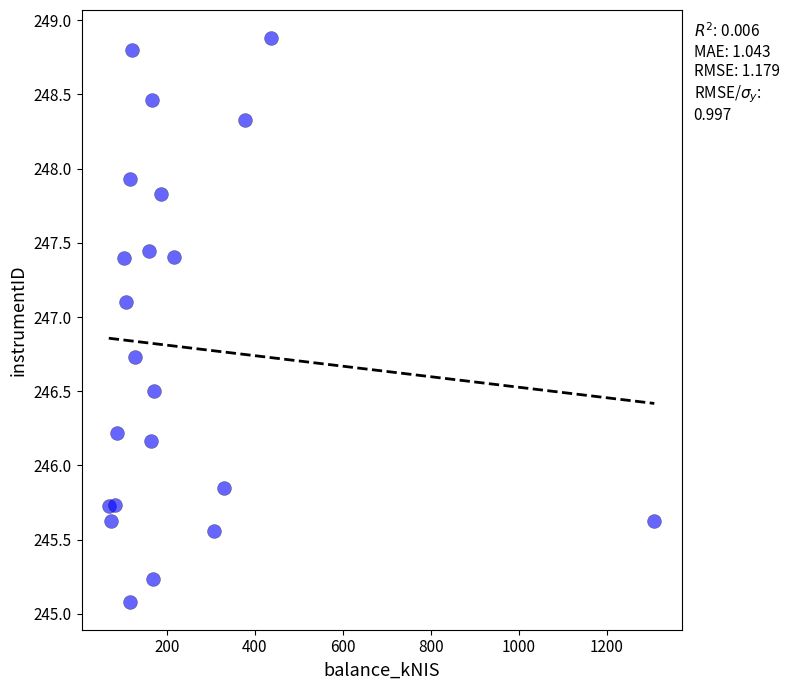

What is the range of Y values (max minus min)?

3.8